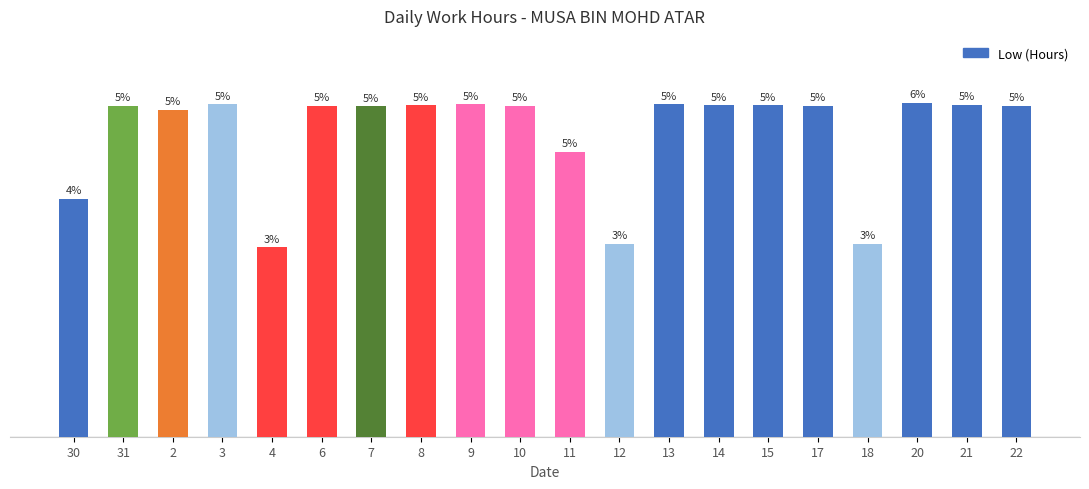

Between 11 and 4, which is larger?

11